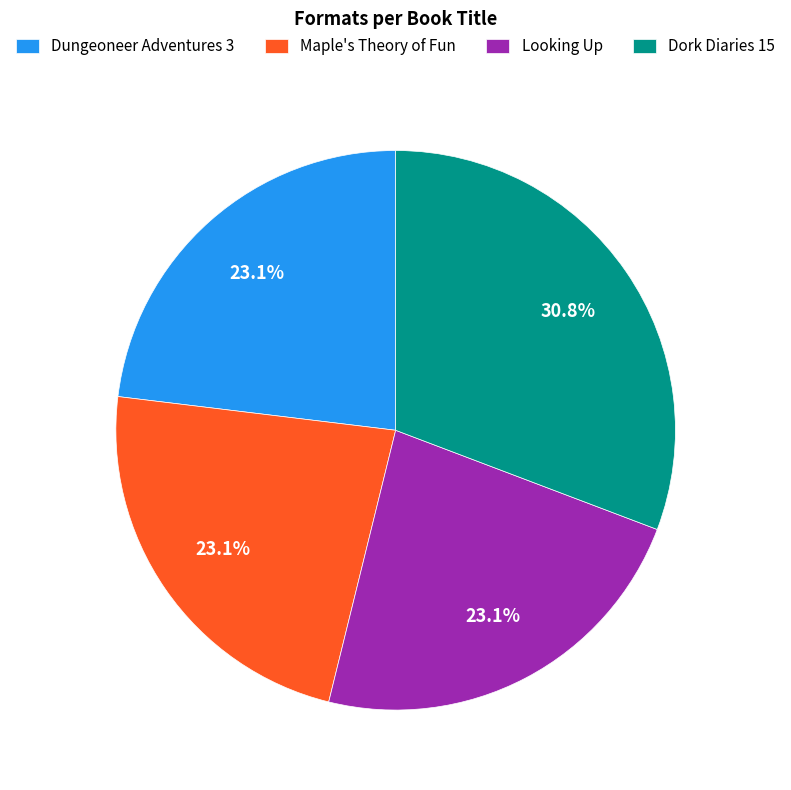

What is the largest slice in the pie chart?

Dork Diaries 15